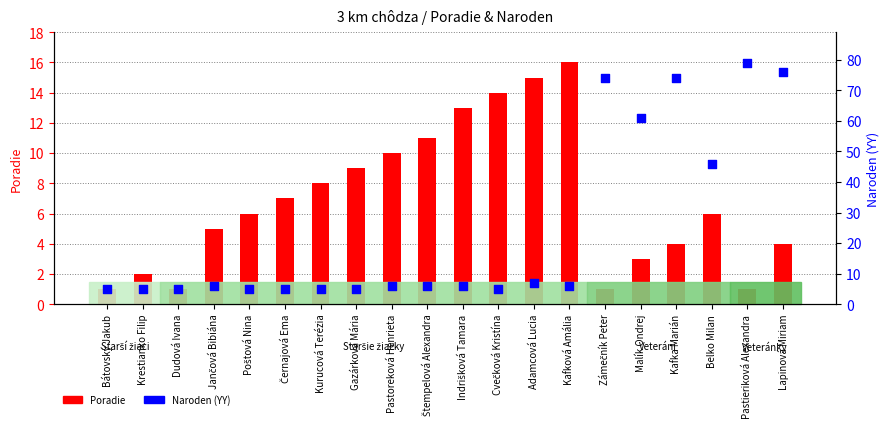

At which category is the sum across all series the highest?

Pastieriková Alexandra